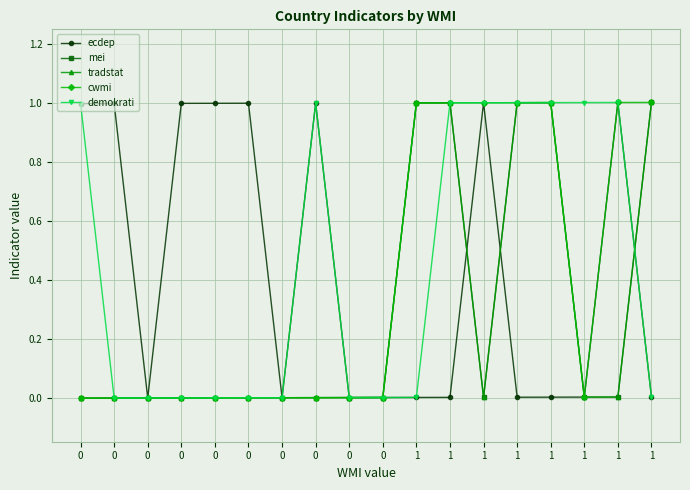

How many times do ecdep and tradstat cross each other?

3